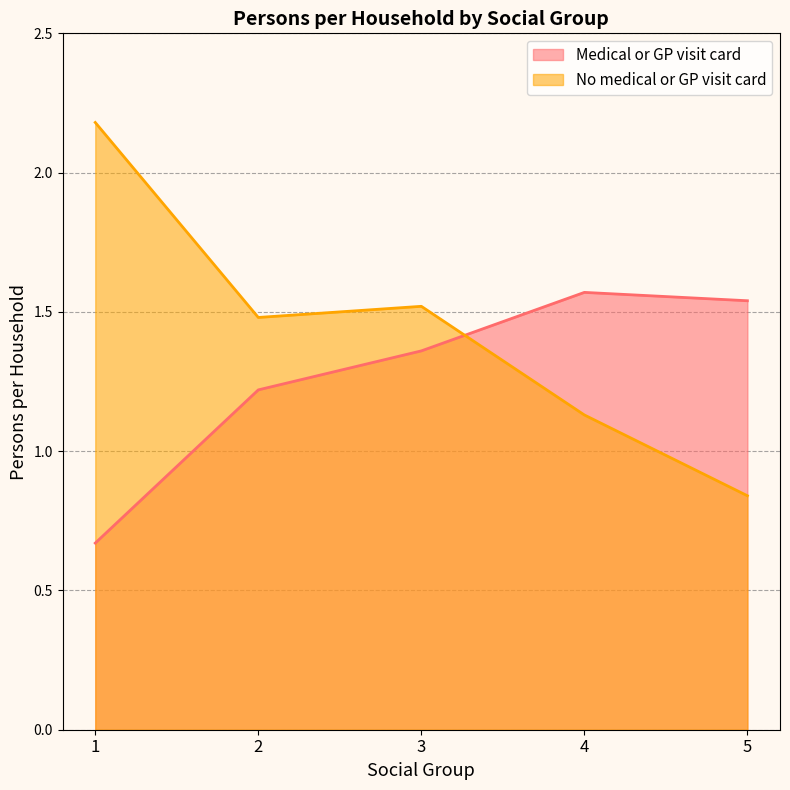

How many Medical or GP visit card values are between 1 and 2?

4